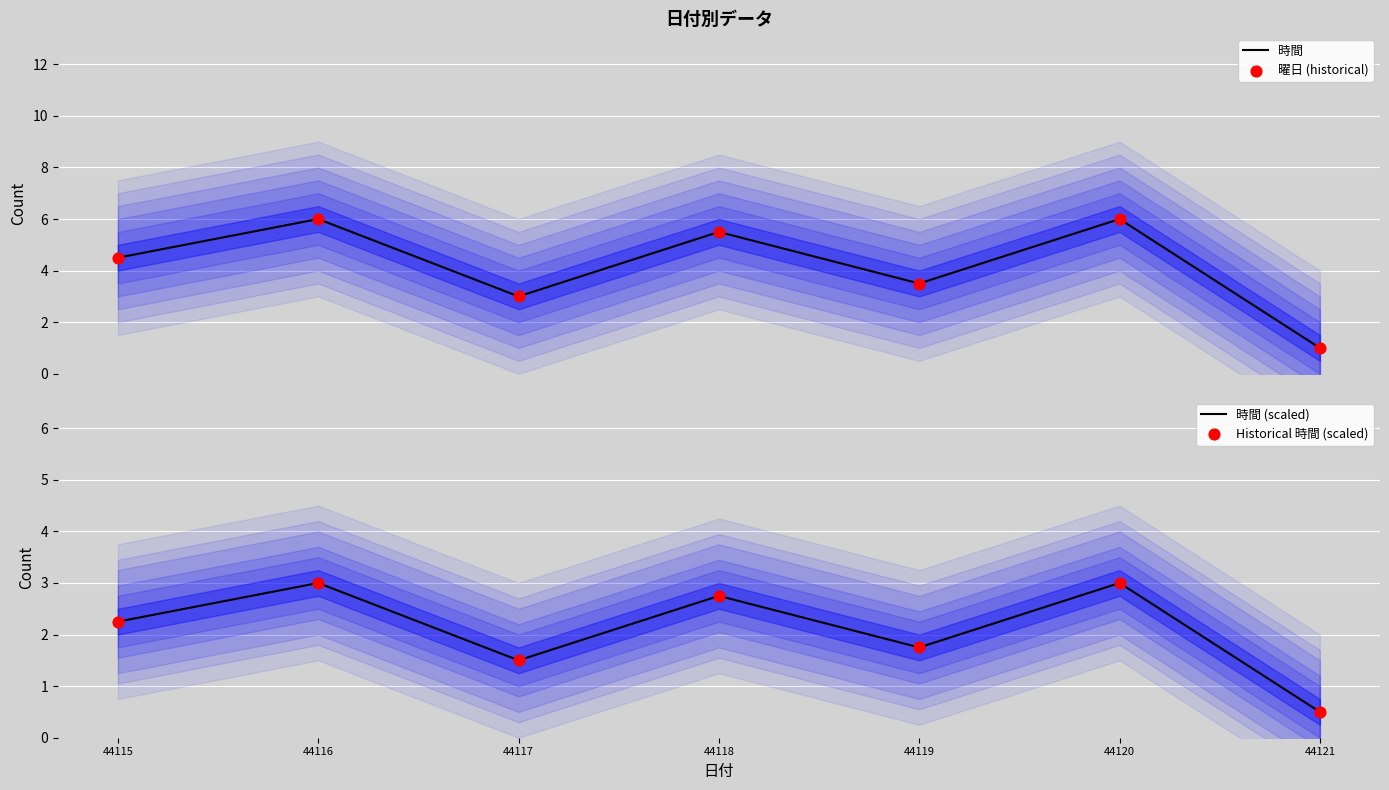

At which category is the sum across all series the highest?

44116